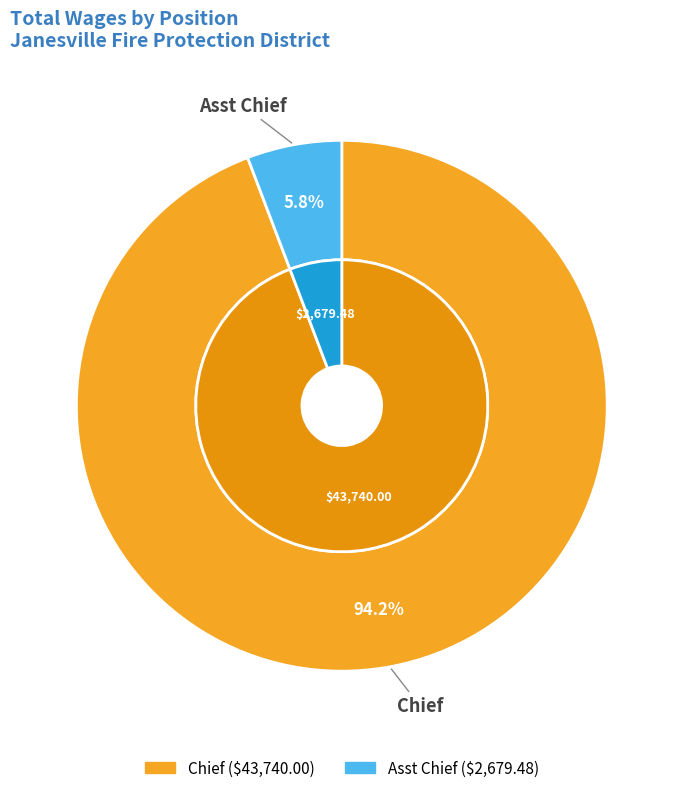

How many slices are in this pie chart?

2